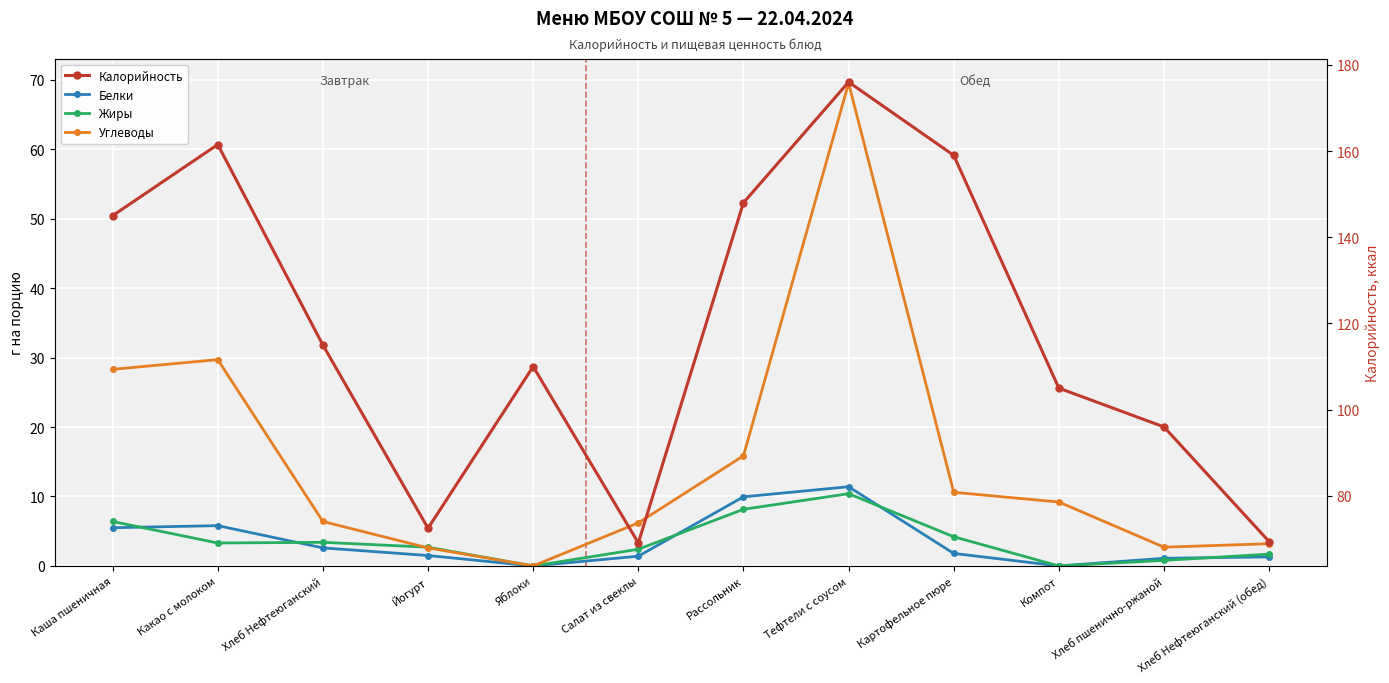

At which label does Углеводы first exceed 9?

Каша пшеничная